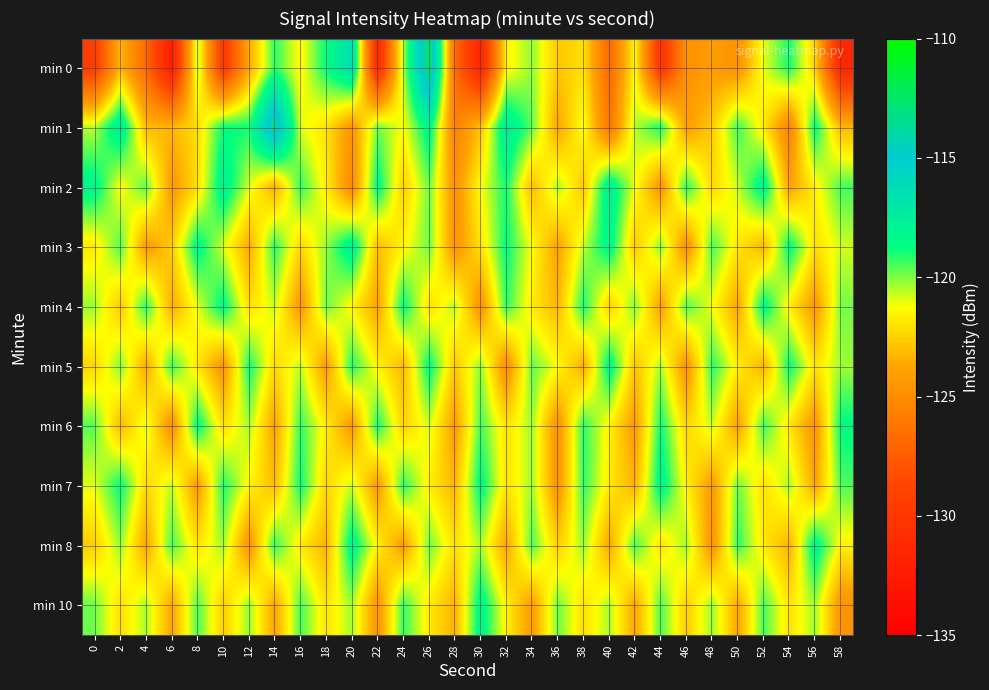

Reading left to right, what are all the values shown in this chart?

min 0: 0=-129.5	2=-123.2	4=-126.9	6=-132.3	8=-120.5	10=-129.9	12=-123.7	14=-119.2	16=-121.5	18=-118.7	20=-116.3	22=-131.4	24=-120.5	26=-112.4	28=-126.7	30=-131.6	32=-121.6	34=-120.2	36=-122.8	38=-122.1	40=-126.9	42=-121.4	44=-130.3	46=-124.7	48=-124.1	50=-124.7	52=-121.0	54=-118.9	56=-122.5	58=-131.4
min 1: 0=-120.5	2=-117.5	4=-123.1	6=-123.3	8=-122.1	10=-118.8	12=-118.9	14=-113.2	16=-121.0	18=-122.1	20=-124.5	22=-119.8	24=-121.3	26=-118.1	28=-125.6	30=-122.9	32=-117.4	34=-119.7	36=-123.8	38=-121.1	40=-126.2	42=-120.5	44=-118.9	46=-124.1	48=-122.7	50=-119.3	52=-121.8	54=-125.4	56=-118.6	58=-123.2
min 2: 0=-118.2	2=-121.4	4=-119.6	6=-124.3	8=-122.1	10=-117.8	12=-120.9	14=-123.5	16=-119.2	18=-121.7	20=-125.1	22=-118.4	24=-122.6	26=-119.8	28=-124.7	30=-121.3	32=-118.9	34=-123.1	36=-120.4	38=-122.8	40=-117.6	42=-121.2	44=-124.5	46=-119.1	48=-122.3	50=-120.7	52=-118.0	54=-123.9	56=-121.6	58=-119.4
min 3: 0=-121.8	2=-119.5	4=-124.2	6=-122.6	8=-118.3	10=-120.9	12=-123.7	14=-119.1	16=-122.4	18=-120.2	20=-117.8	22=-123.1	24=-121.5	26=-119.8	28=-124.6	30=-122.0	32=-118.7	34=-121.3	36=-123.9	38=-120.6	40=-118.2	42=-122.7	44=-120.1	46=-124.8	48=-119.4	50=-121.9	52=-123.3	54=-118.5	56=-122.1	58=-120.8
min 4: 0=-120.3	2=-122.8	4=-119.1	6=-123.6	8=-121.0	10=-118.4	12=-122.2	14=-120.7	16=-124.4	18=-119.8	20=-121.5	22=-123.9	24=-118.6	26=-122.1	28=-120.5	30=-124.7	32=-119.2	34=-121.8	36=-123.3	38=-118.9	40=-122.6	42=-120.0	44=-124.1	46=-119.5	48=-121.2	50=-123.8	52=-118.3	54=-121.7	56=-124.3	58=-119.9
min 5: 0=-122.4	2=-120.0	4=-123.7	6=-119.3	8=-121.9	10=-124.5	12=-118.8	14=-122.3	16=-120.6	18=-124.2	20=-119.0	22=-121.6	24=-123.2	26=-118.5	28=-122.8	30=-120.1	32=-124.9	34=-119.7	36=-121.3	38=-123.6	40=-118.2	42=-122.9	44=-120.4	46=-124.6	48=-119.1	50=-121.7	52=-123.4	54=-118.7	56=-122.0	58=-120.3
min 6: 0=-119.6	2=-123.2	4=-120.9	6=-124.8	8=-118.5	10=-122.1	12=-120.4	14=-123.9	16=-119.2	18=-121.7	20=-124.3	22=-118.9	24=-122.5	26=-120.8	28=-124.1	30=-119.4	32=-122.0	34=-120.3	36=-124.7	38=-119.1	40=-121.6	42=-124.2	44=-118.8	46=-122.4	48=-120.7	50=-124.0	52=-119.3	54=-121.9	56=-124.5	58=-118.6
min 7: 0=-121.0	2=-118.7	4=-122.3	6=-120.6	8=-124.2	10=-119.0	12=-121.5	14=-123.1	16=-118.8	18=-122.4	20=-120.7	22=-124.3	24=-119.1	26=-121.7	28=-123.3	30=-118.4	32=-122.0	34=-120.3	36=-124.6	38=-119.2	40=-121.8	42=-123.4	44=-118.1	46=-121.6	48=-124.2	50=-119.8	52=-122.1	54=-120.4	56=-123.8	58=-119.5
min 8: 0=-122.6	2=-120.2	4=-123.8	6=-119.4	8=-122.0	10=-120.3	12=-124.6	14=-119.2	16=-121.8	18=-123.4	20=-118.1	22=-121.6	24=-124.2	26=-119.8	28=-122.1	30=-120.4	32=-123.8	34=-119.5	36=-122.6	38=-120.2	40=-123.8	42=-119.4	44=-122.0	46=-120.3	48=-124.6	50=-119.2	52=-121.8	54=-123.4	56=-118.1	58=-121.6
min 10: 0=-119.8	2=-122.1	4=-120.4	6=-123.8	8=-119.5	10=-122.6	12=-120.2	14=-123.8	16=-119.4	18=-122.0	20=-120.3	22=-124.6	24=-119.2	26=-121.8	28=-123.4	30=-118.1	32=-121.6	34=-124.2	36=-119.8	38=-122.1	40=-120.4	42=-123.8	44=-119.5	46=-122.6	48=-120.2	50=-123.8	52=-119.4	54=-122.0	56=-120.3	58=-124.6